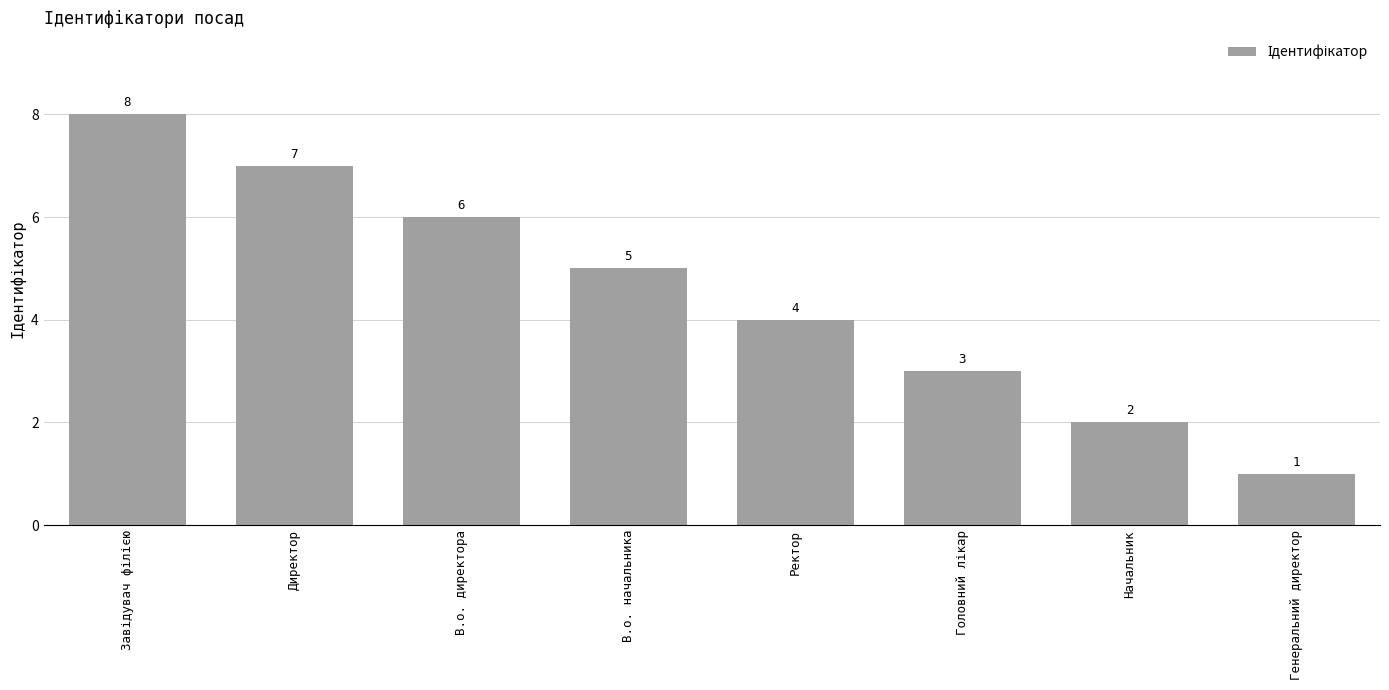

Count the values in the range 3 to 7.

5